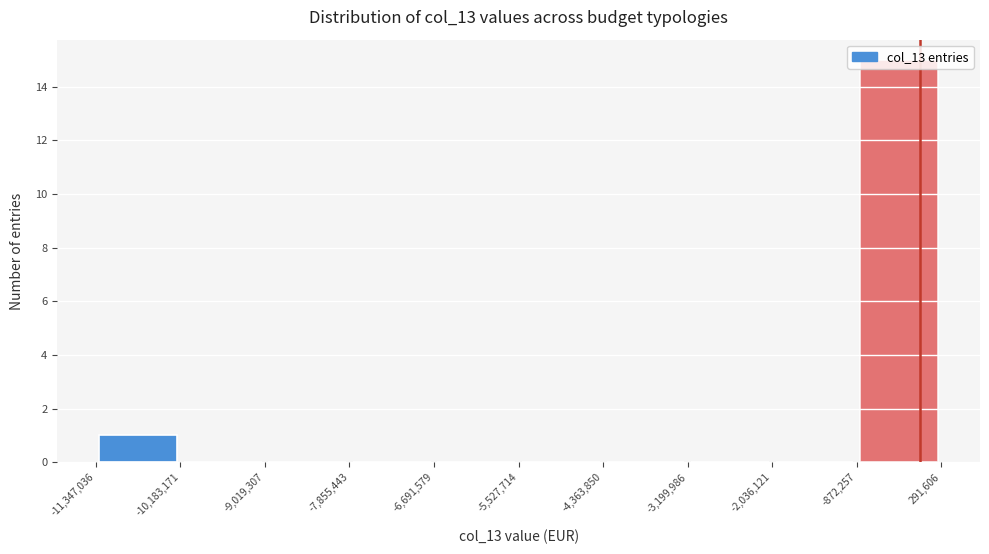

Reading left to right, list every bar in this chart as the range it spans on the x-axis followed by its height. The values are not printed on the chart, so give them approximately, as read against the axis.

-11,347,036 to -10,183,171: 1
-10,183,171 to -9,019,307: 0
-9,019,307 to -7,855,443: 0
-7,855,443 to -6,691,579: 0
-6,691,579 to -5,527,714: 0
-5,527,714 to -4,363,850: 0
-4,363,850 to -3,199,986: 0
-3,199,986 to -2,036,121: 0
-2,036,121 to -872,257: 0
-872,257 to 291,606: 15